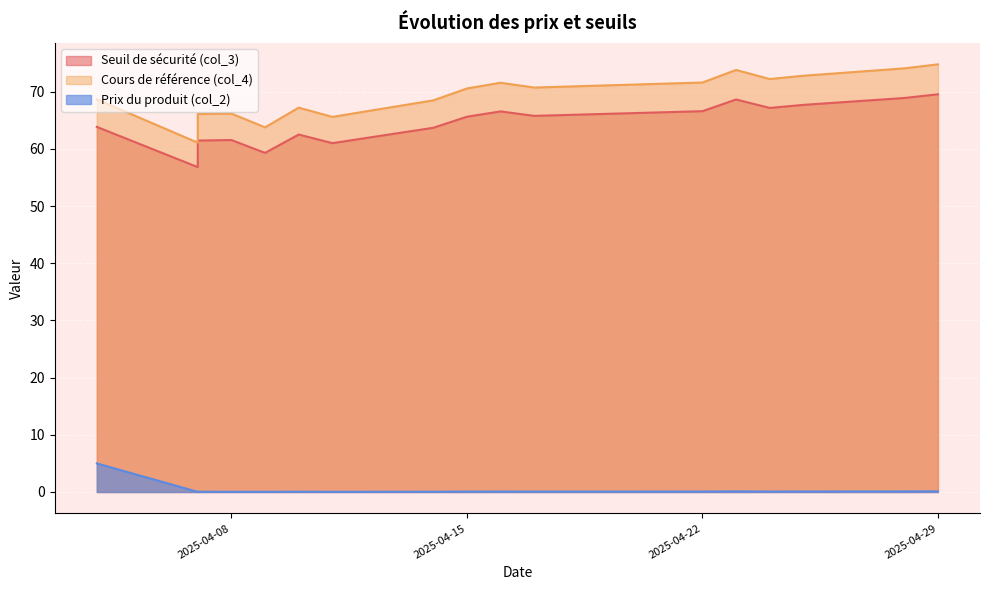

Count the number of categories in the chart.

17